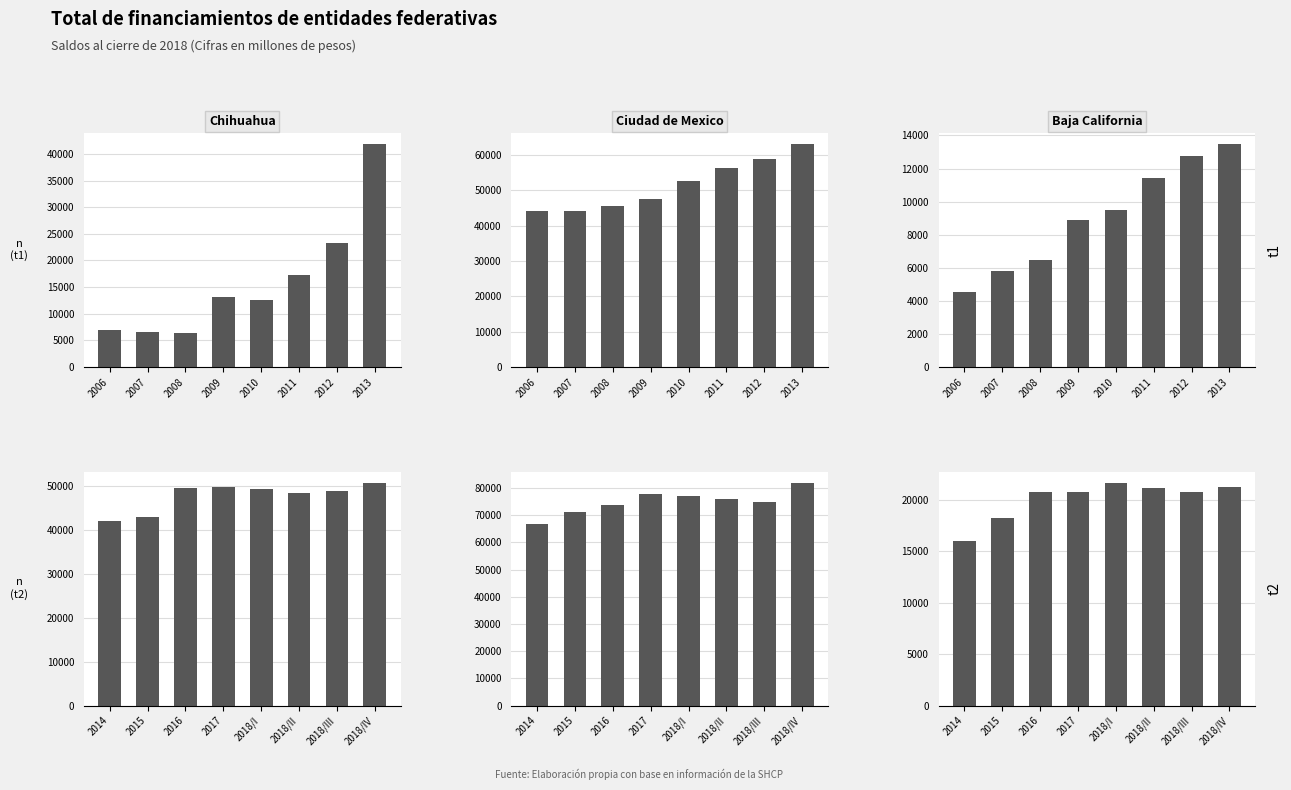

At which category does the chart reach its minimum across all series?

2014